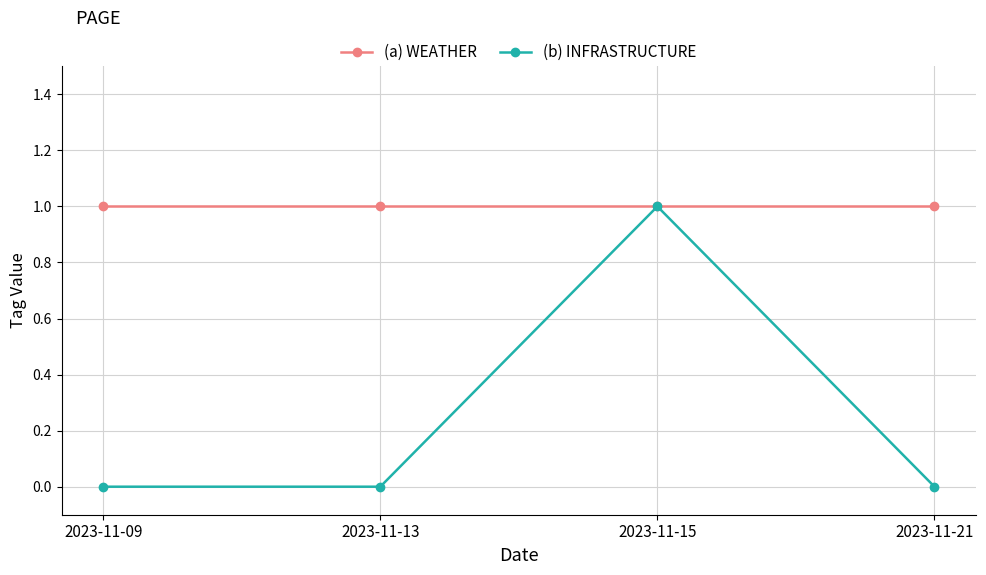

Read the (a) WEATHER value at 2023-11-21.

1